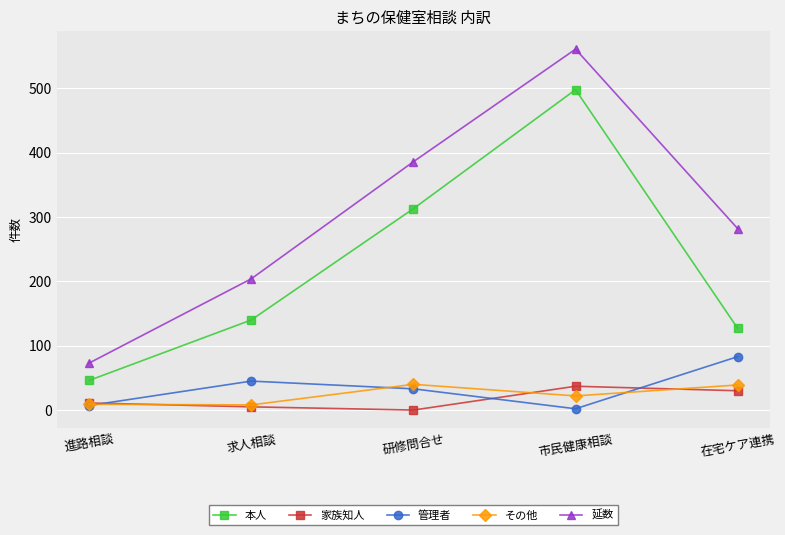

Which series changed the most between 研修問合せ and 市民健康相談?

本人